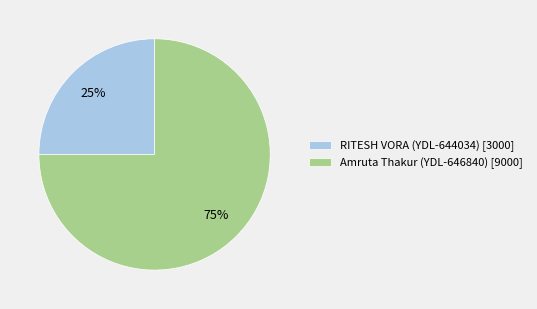

Is the sum of Amruta Thakur (YDL-646840) [9000] and RITESH VORA (YDL-644034) [3000] greater than half?

Yes